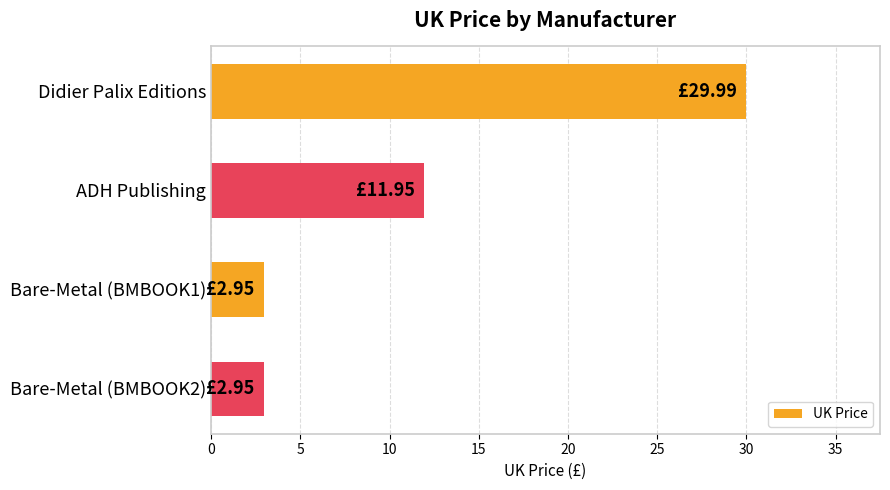

Where is the data nearest to the value 16?

ADH Publishing